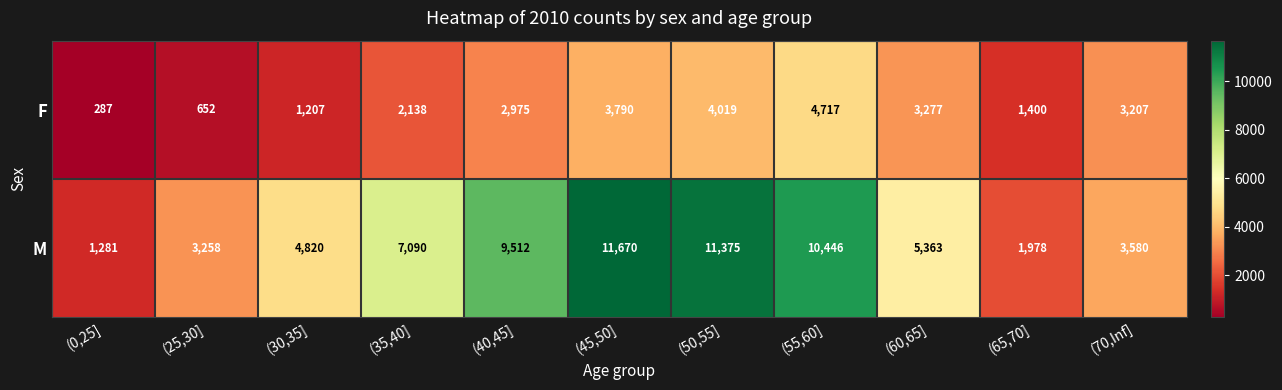

At (60,65], list the series in order from largest to smallest.

M, F